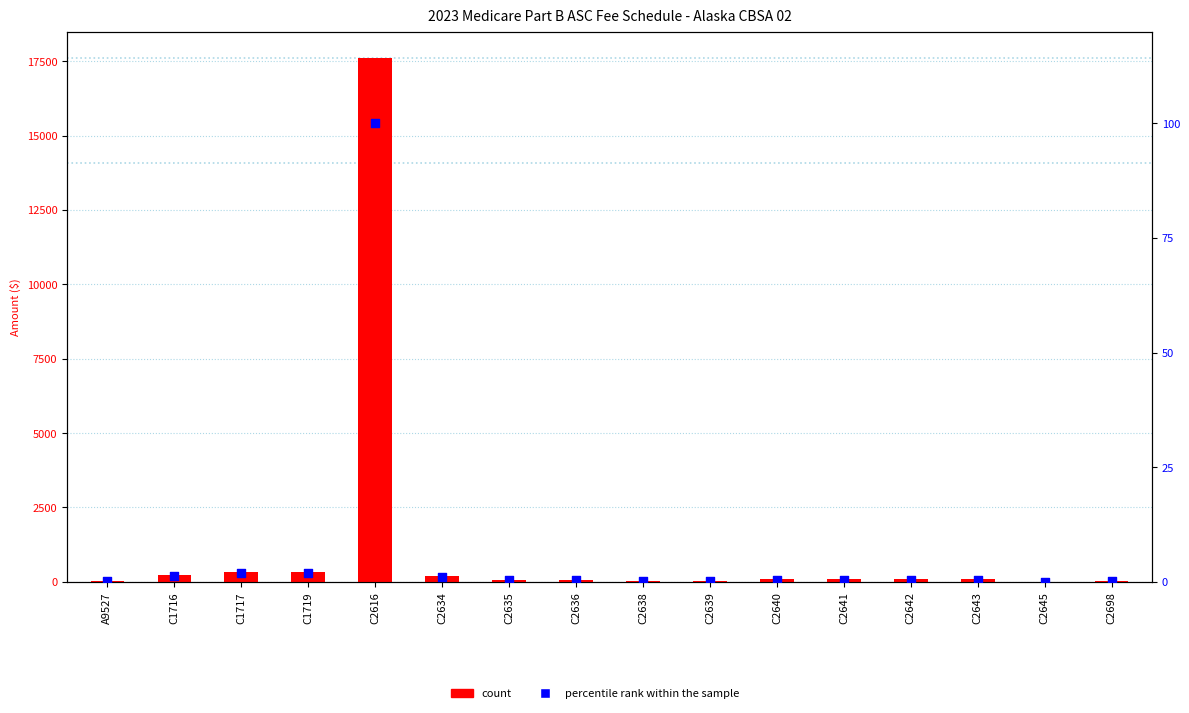

Which series has the largest total across all categories?

count